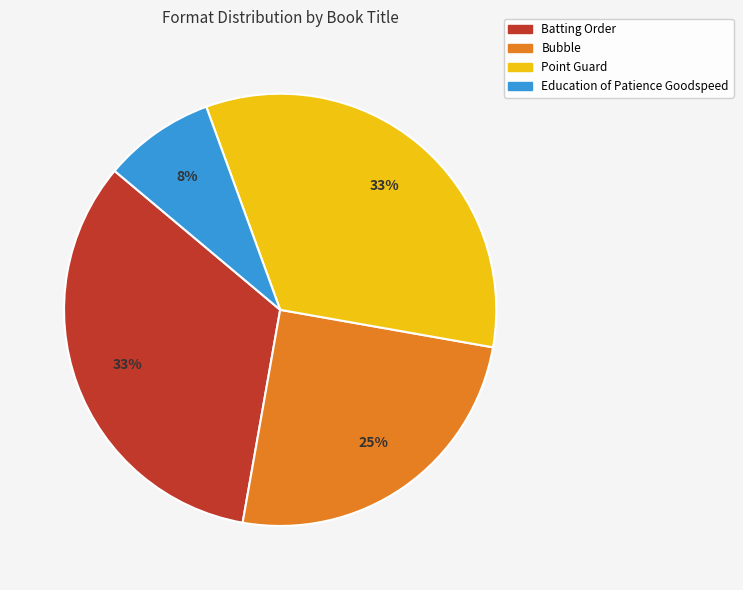

What percentage is the Point Guard slice, to the nearest percent?

33%